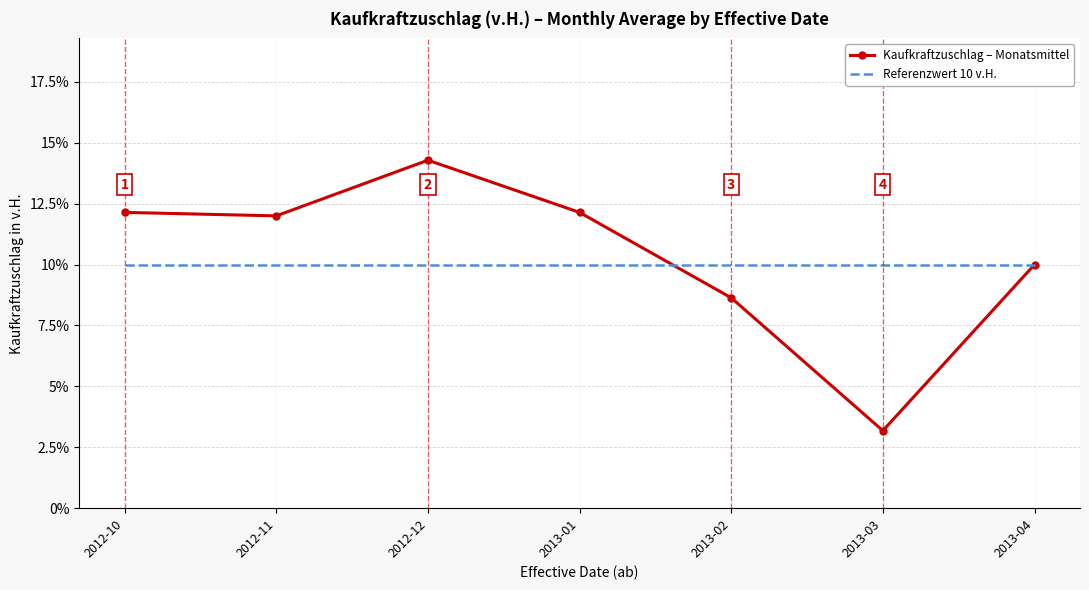

The value of Referenzwert 10 v.H. at 2013-01 is 10.0. True or false?

True